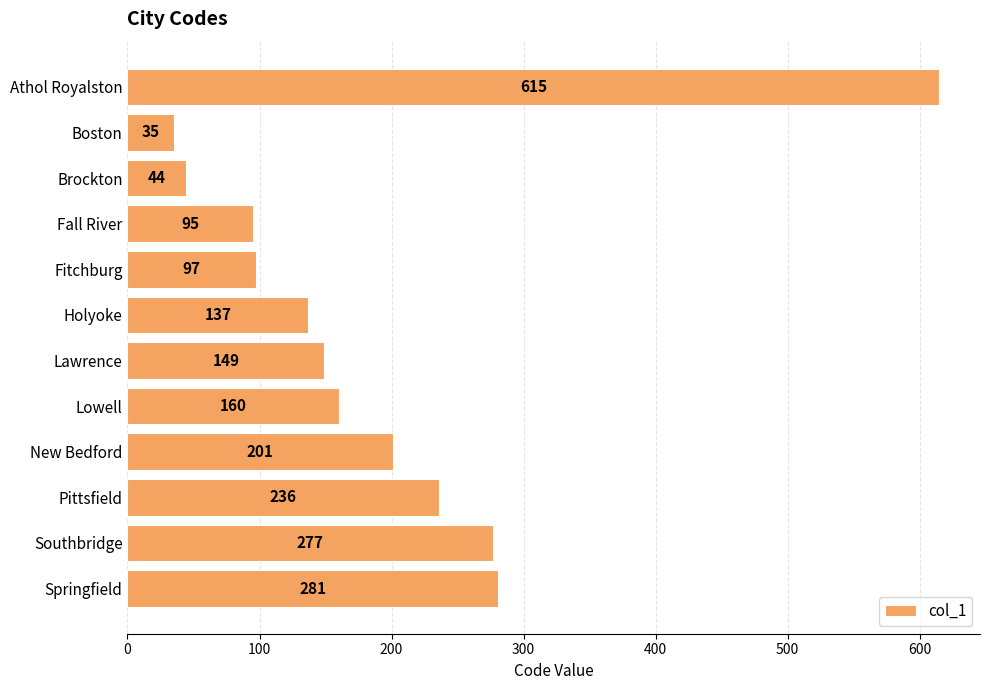

Is it true that the value at Southbridge is 448?

False